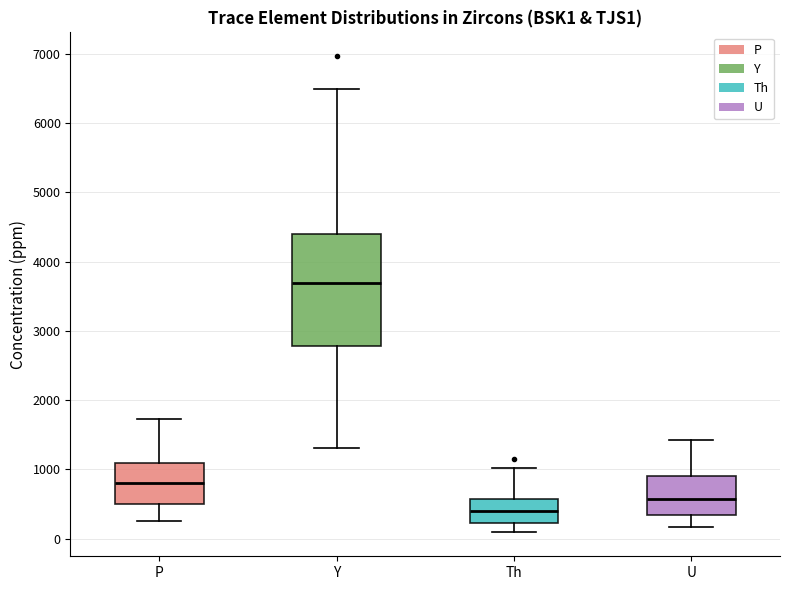

Which box is the tallest, from its lower edge to its upper edge?

Y